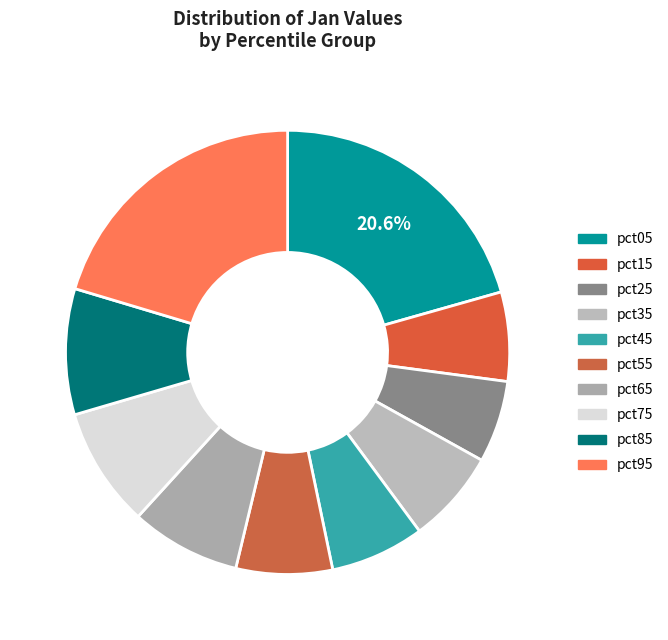

What is the change in value from pct35 to pct65?

+0.1